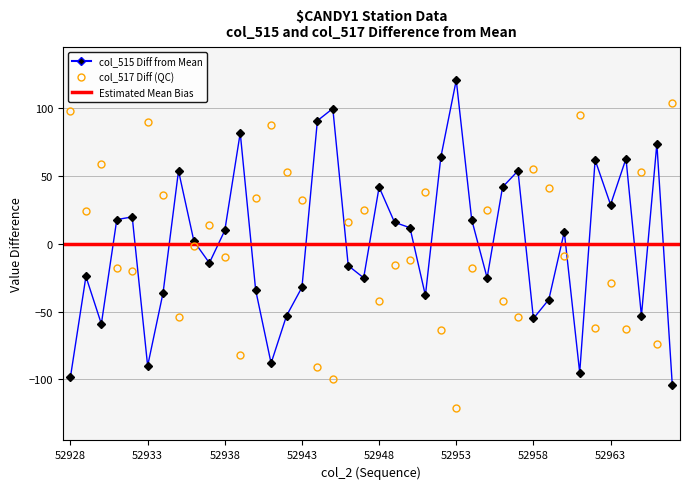

At how many categories does at least one series exceed 110?

1